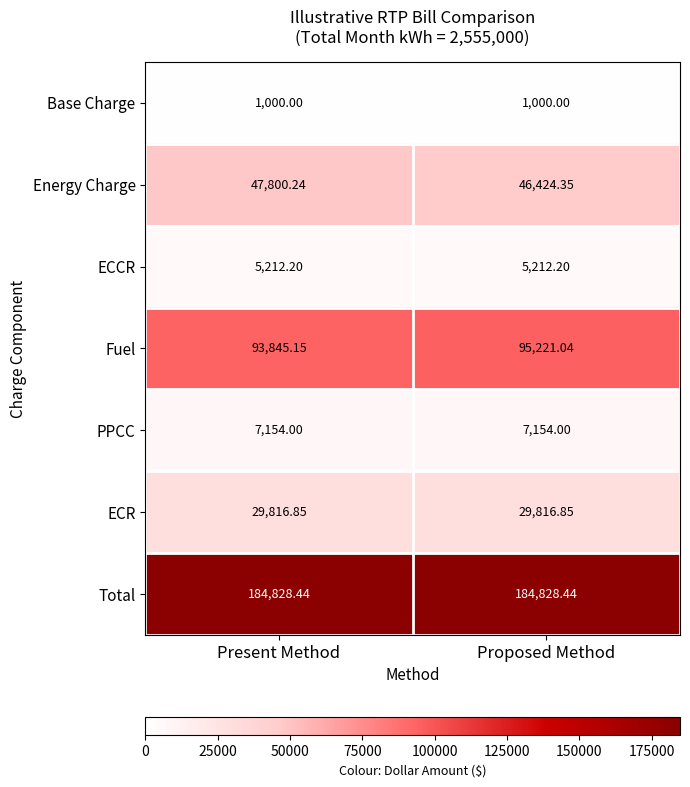

Rank the series by their maximum value, from lowest to highest.

Base Charge, ECCR, PPCC, ECR, Energy Charge, Fuel, Total